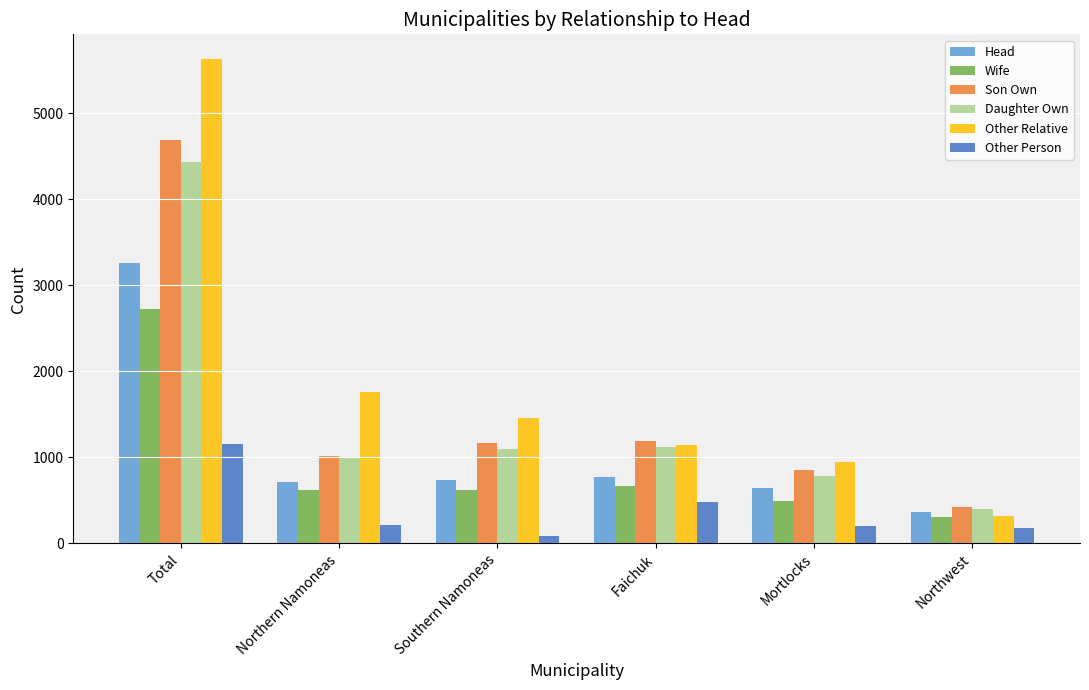

At which label does Son Own reach its peak?

Total